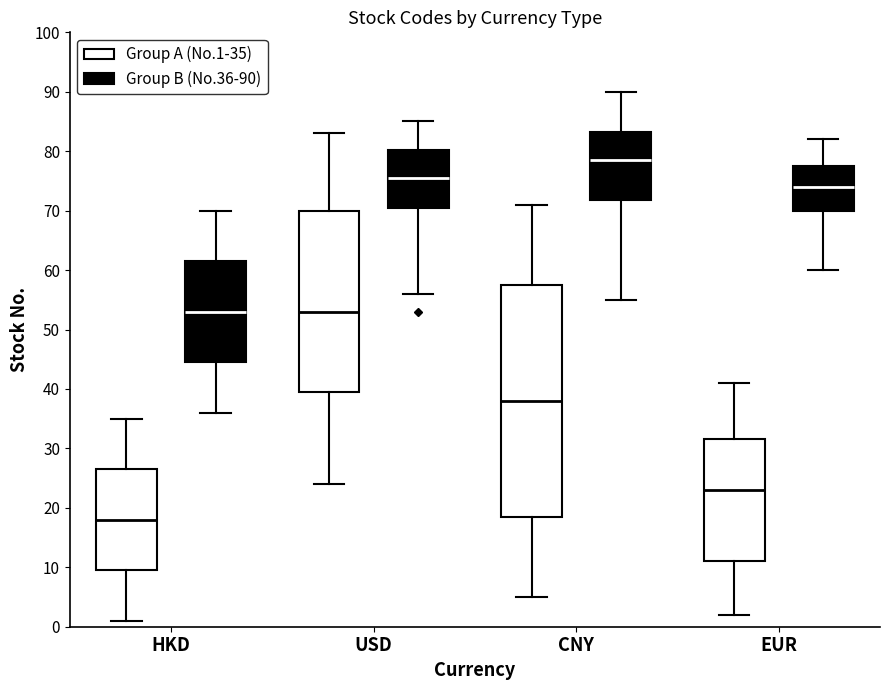

Reading left to right, read every box against the y-axis: the position of its median line, the range the box covers, and the ends of its whiskers. The values are not printed on the chart, so give them approximately, as read against the axis.

HKD (Group A (No.1-35)): median 18, box 10 to 27, whiskers 1 to 35
HKD (Group B (No.36-90)): median 53, box 45 to 62, whiskers 36 to 70
USD (Group A (No.1-35)): median 53, box 40 to 70, whiskers 24 to 83
USD (Group B (No.36-90)): median 76, box 71 to 80, whiskers 56 to 85
CNY (Group A (No.1-35)): median 38, box 19 to 58, whiskers 5 to 71
CNY (Group B (No.36-90)): median 79, box 72 to 83, whiskers 55 to 90
EUR (Group A (No.1-35)): median 23, box 11 to 32, whiskers 2 to 41
EUR (Group B (No.36-90)): median 74, box 70 to 78, whiskers 60 to 82